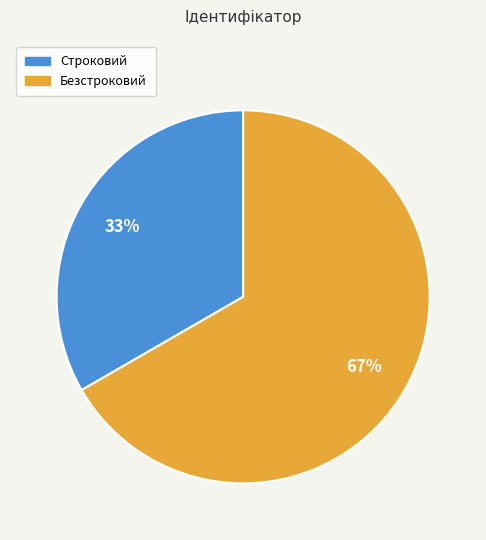

Approximately how many times larger is the value at Безстроковий compared to Строковий?

2.0